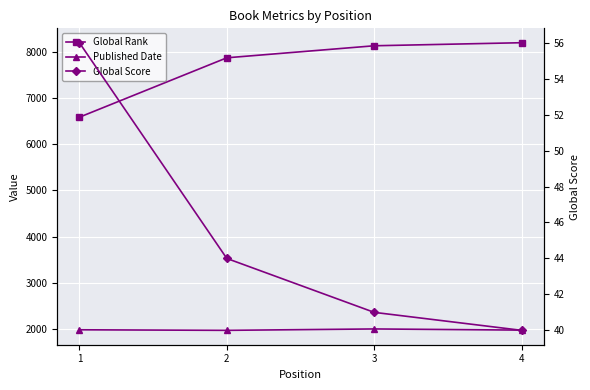

List the labels in order of Global Score value, smallest first.

4, 3, 2, 1